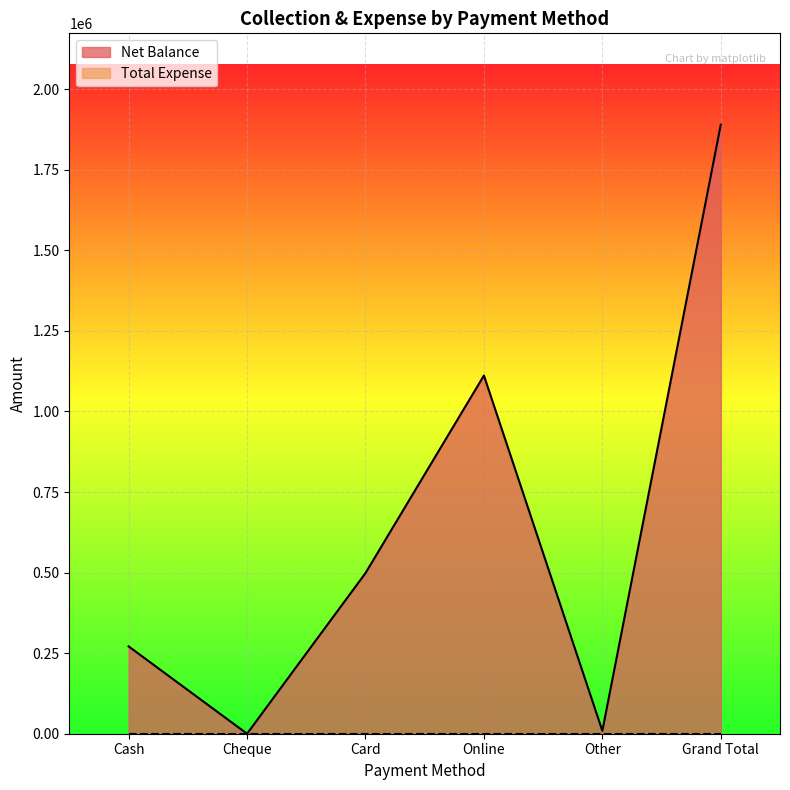

What is the value of the 6th point from the left?

1890000